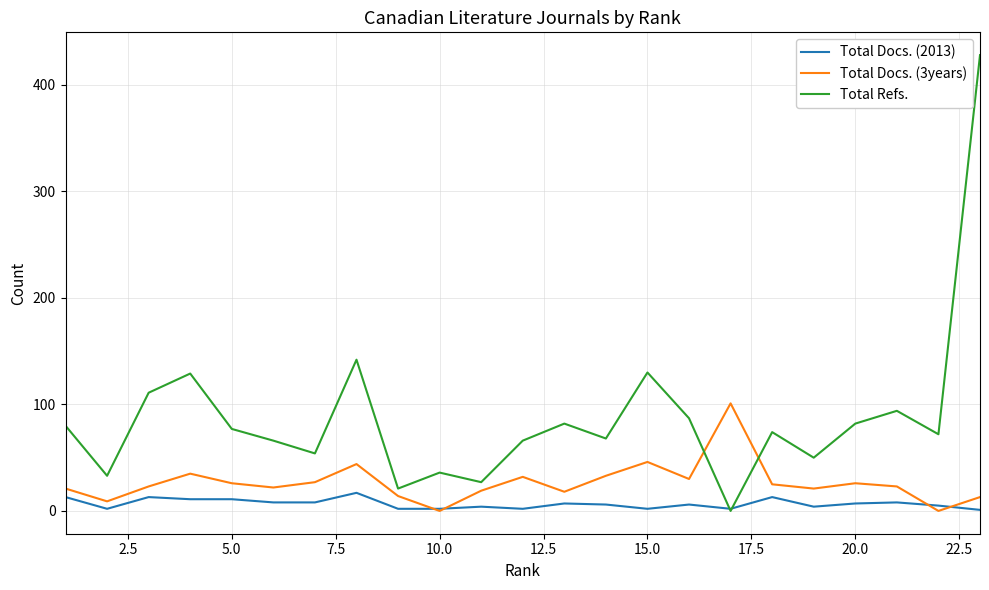

Which series has the largest total across all categories?

Total Refs.